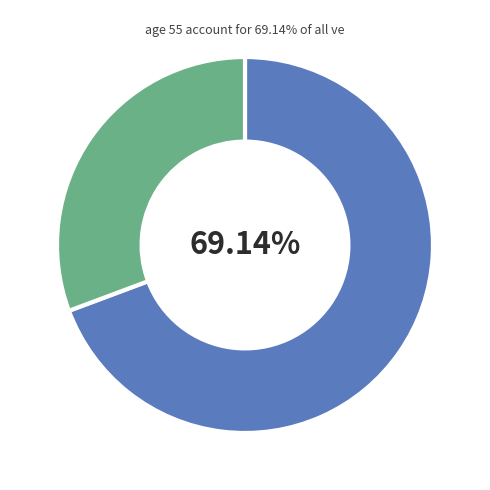

Count the number of slices in the pie.

2